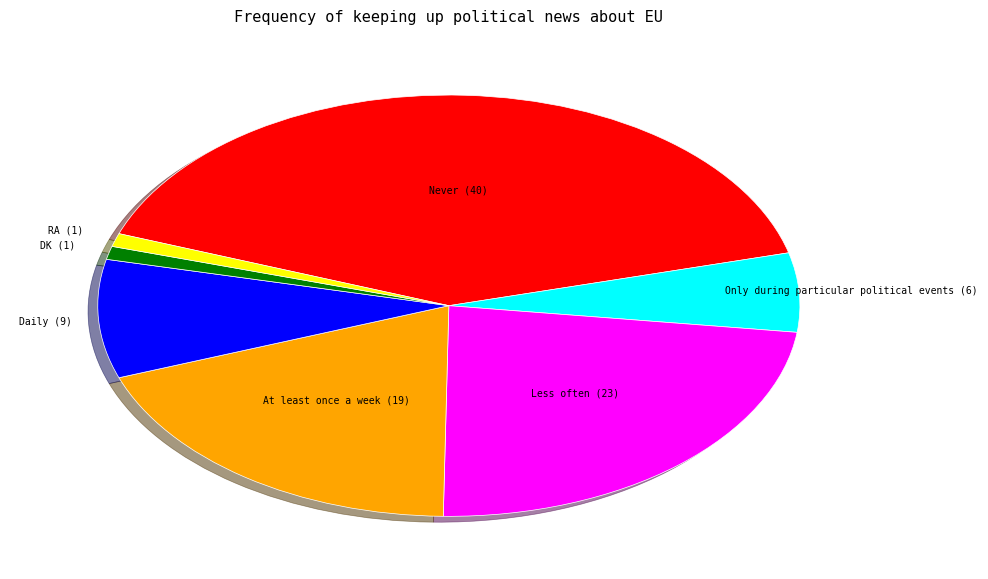

Does any single category account for the majority?

No